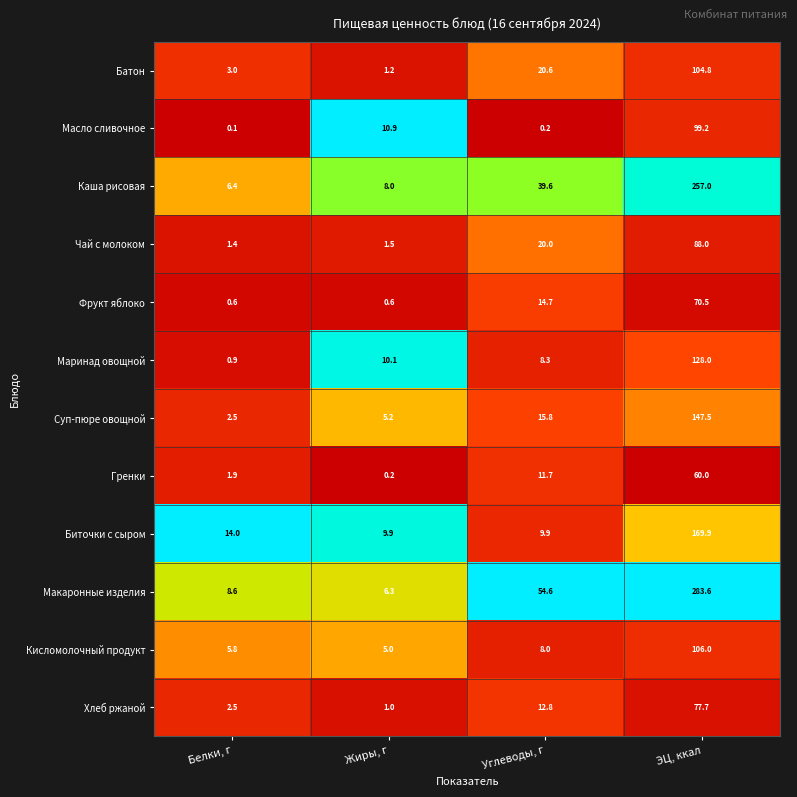

What is the sum of the Батон values at Углеводы, г and Жиры, г?

21.8